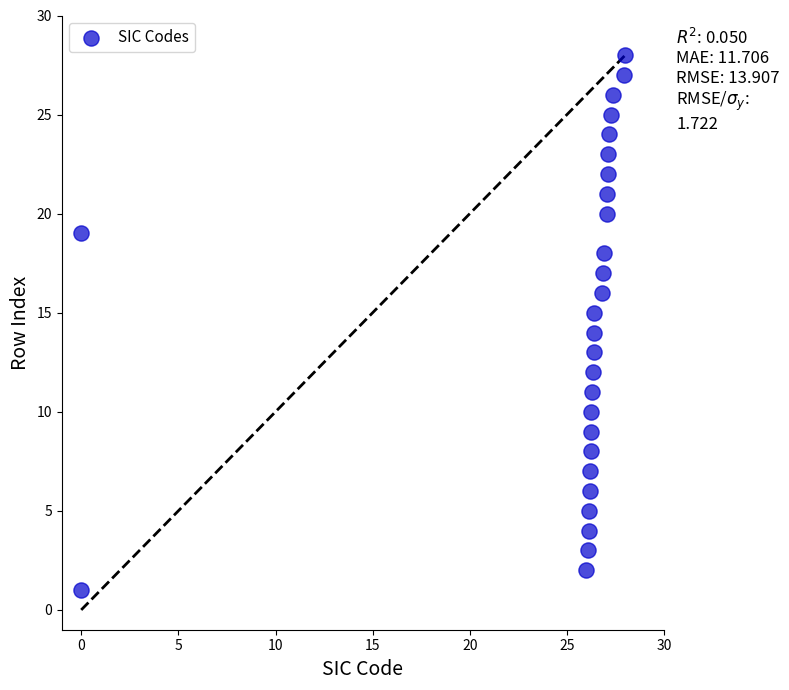

What is the range of Y values (max minus min)?

27